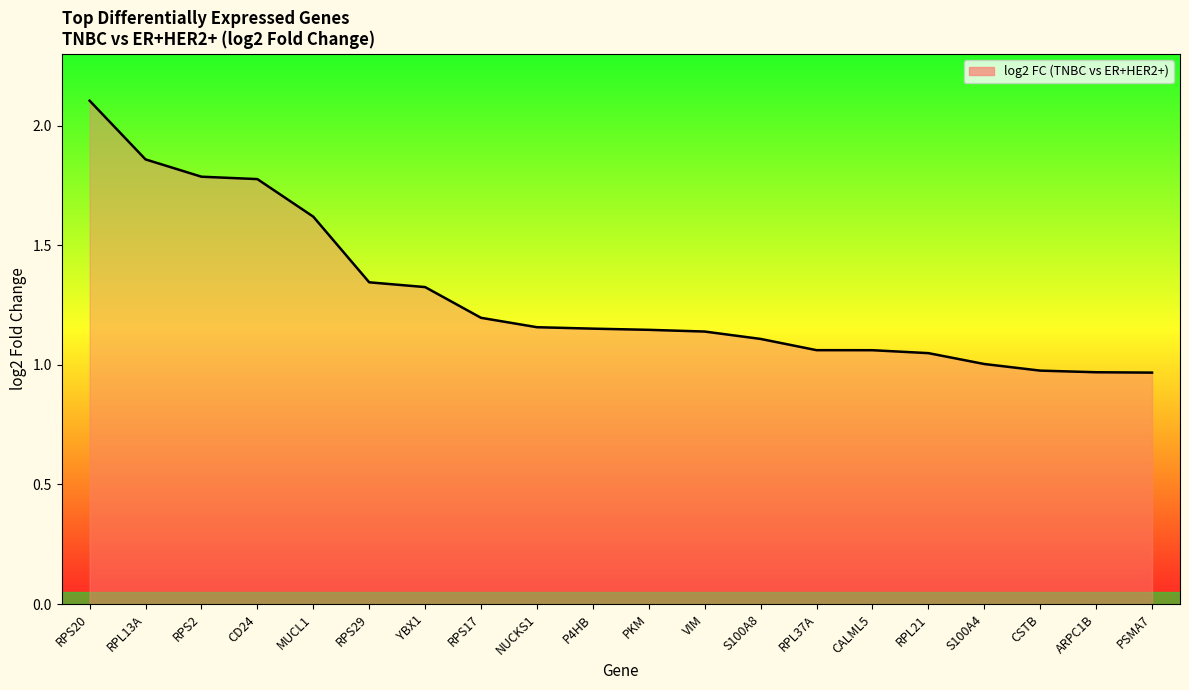

Which has a higher value, YBX1 or RPL37A?

YBX1